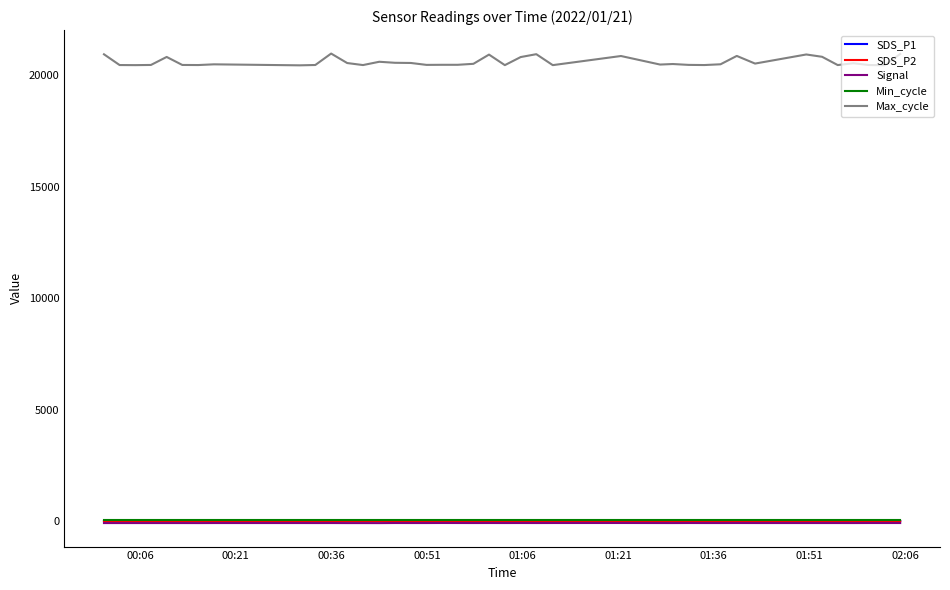

True or false: Signal and Max_cycle intersect in this chart.

False